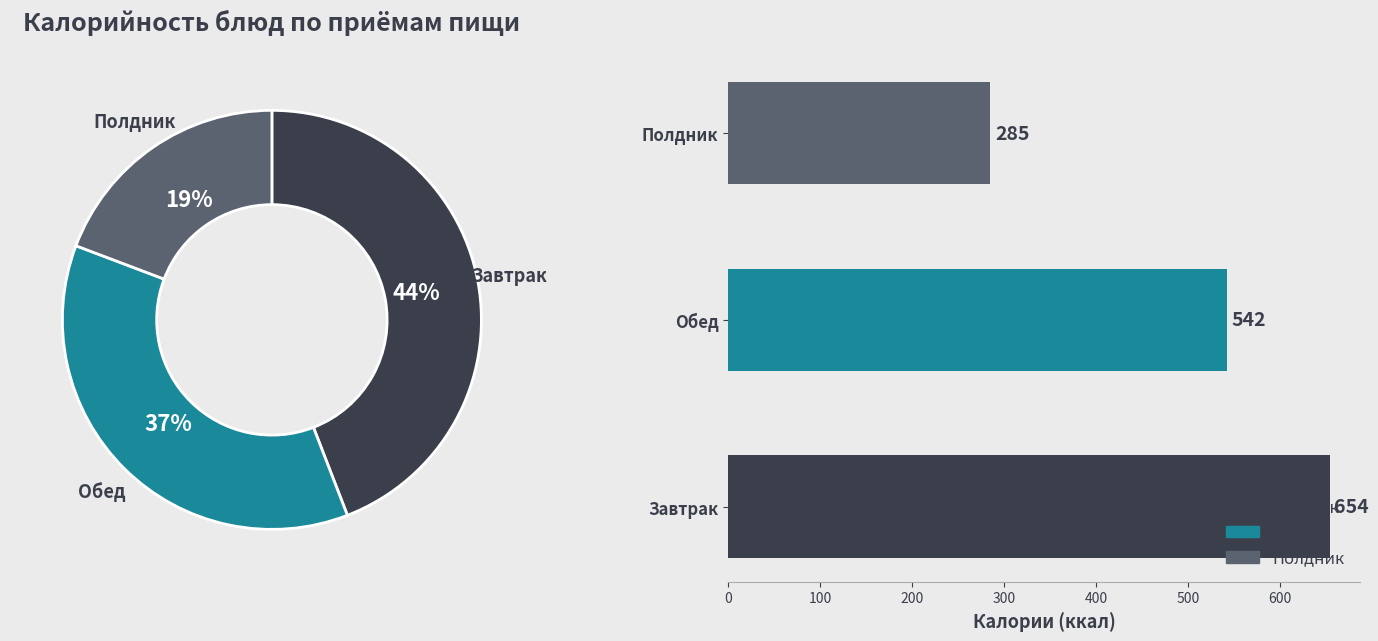

Does 200 represent more than half of the total?

No